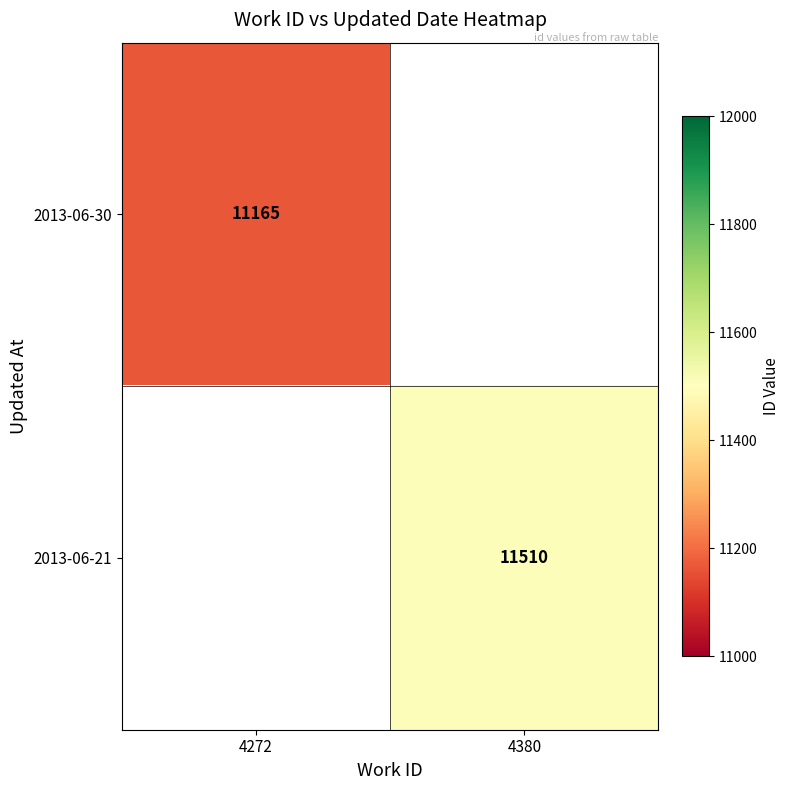

Is the value of 2013-06-30 at 4272 greater than the value of 2013-06-21 at 4380?

No